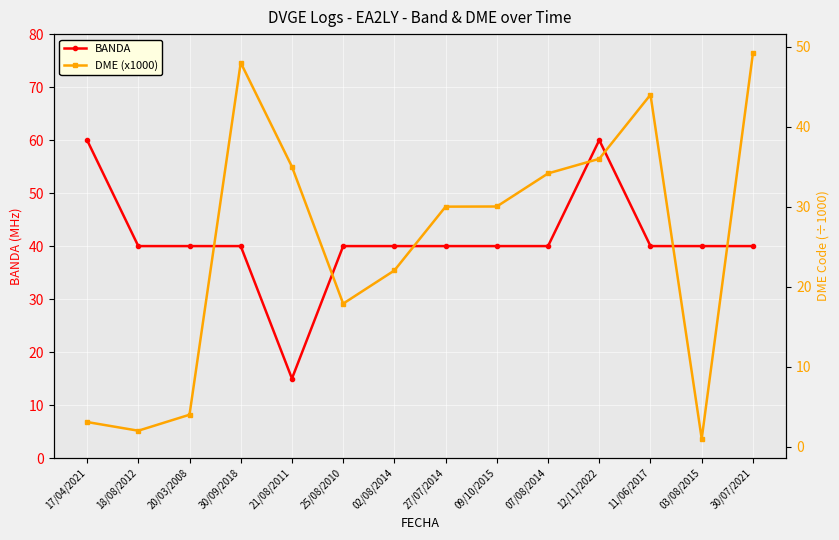

At which label does DME (x1000) first exceed 30?

30/09/2018